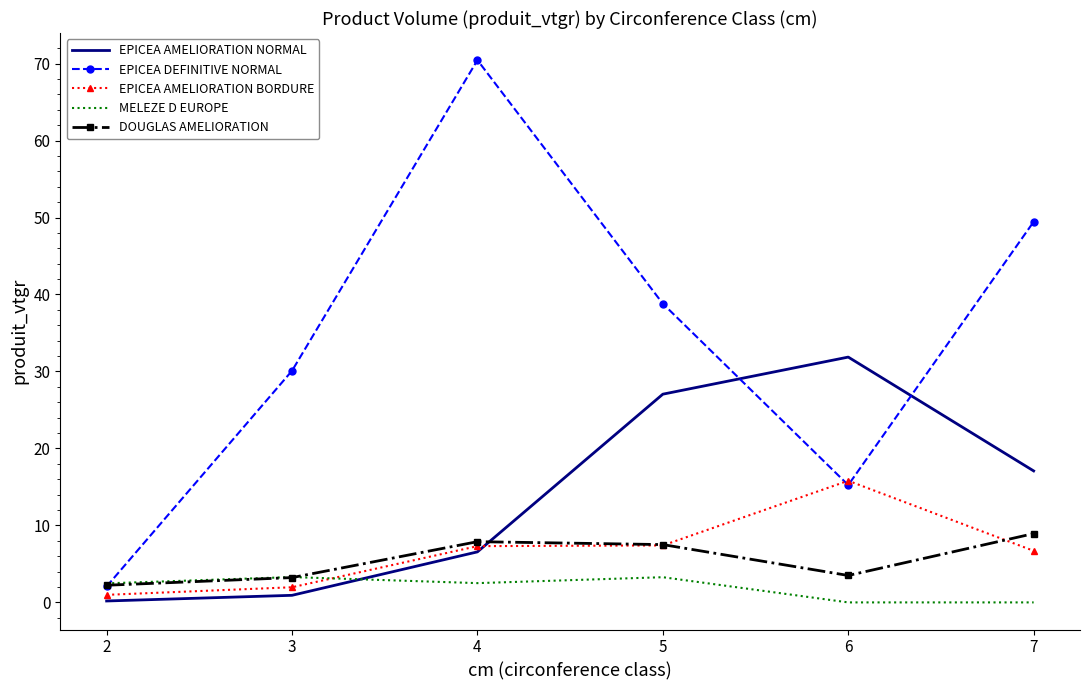

The value of DOUGLAS AMELIORATION at 6 is 5.9. True or false?

False